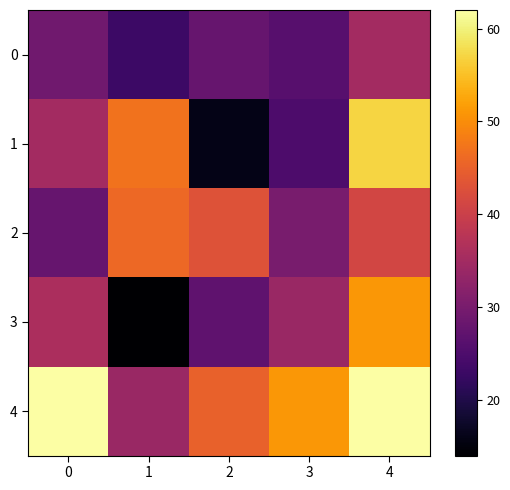

Reading left to right, what are all the values shown in this chart?

0: 0=29	1=23	2=28	3=26	4=35
1: 0=35	1=47	2=16	3=25	4=57
2: 0=28	1=46	2=43	3=30	4=41
3: 0=36	1=14	2=27	3=34	4=51
4: 0=62	1=34	2=45	3=51	4=62